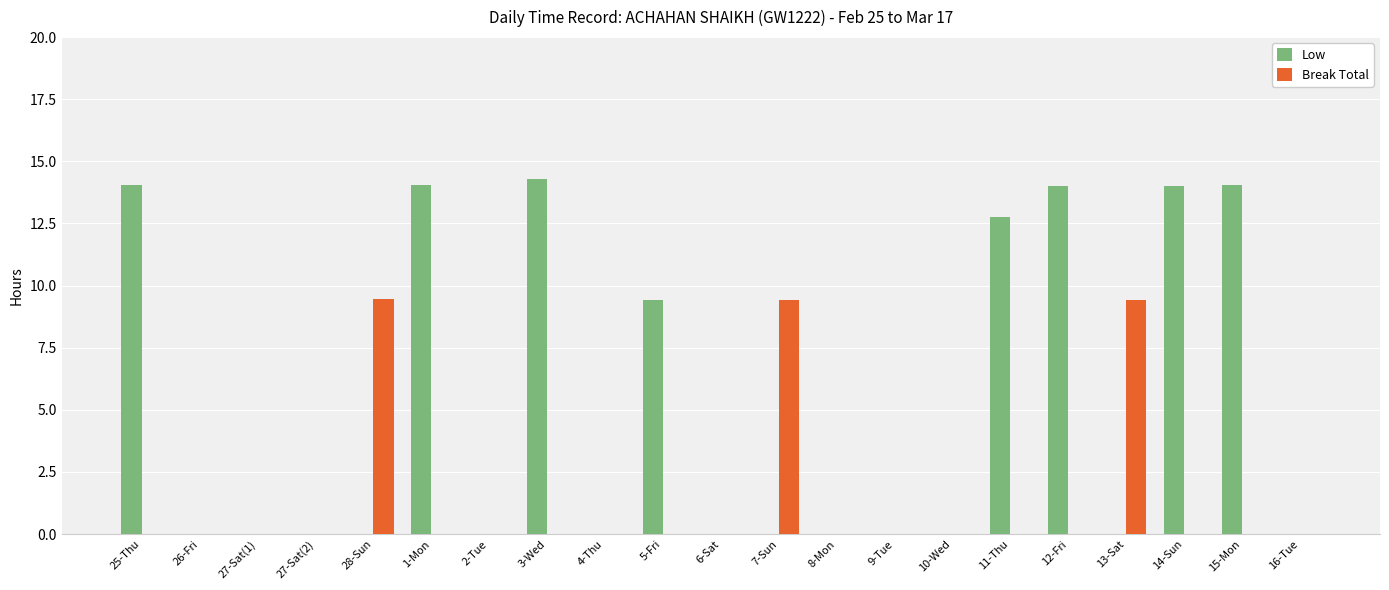

Between 25-Thu and 27-Sat(1), which series saw the biggest shift?

Low